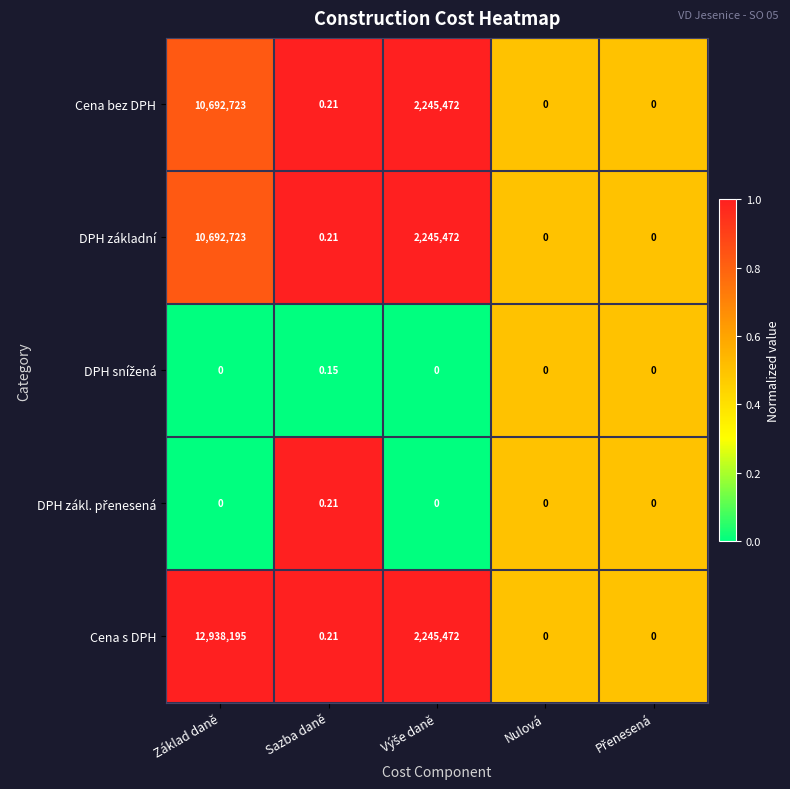

Which category has the highest value across all series?

Základ daně